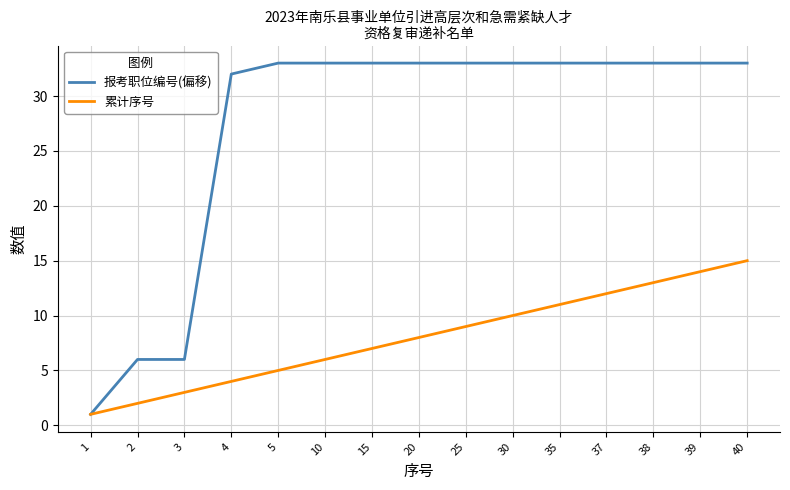

True or false: 累计序号 has a value of 12 at 15.

False